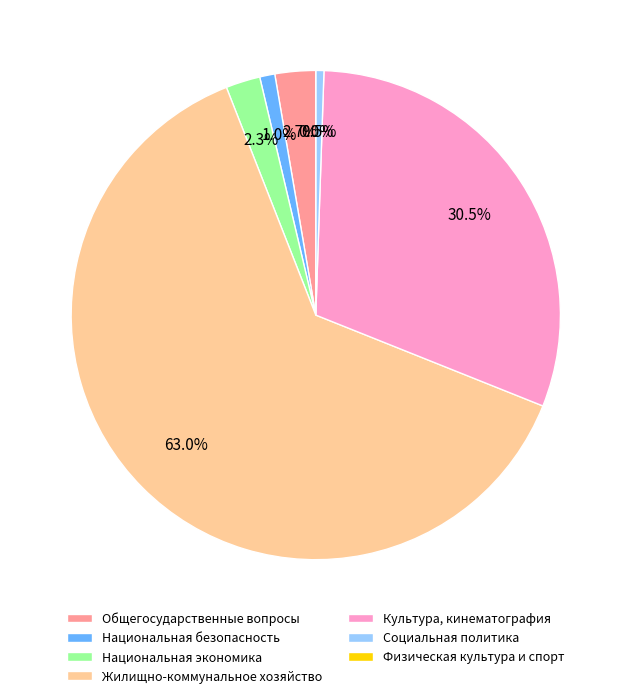

The Национальная экономика slice represents 12% of the pie. True or false?

False